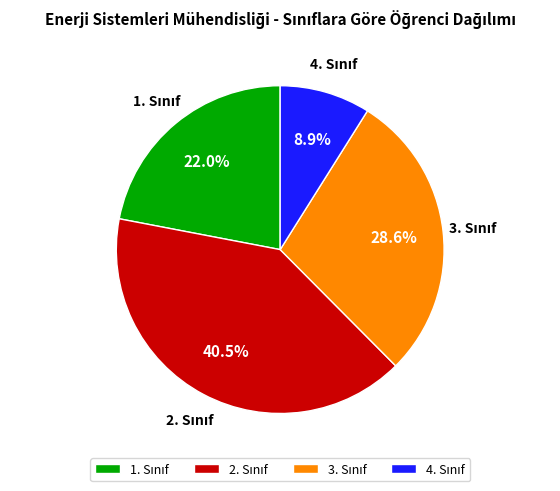

Is there a majority slice in this chart?

No